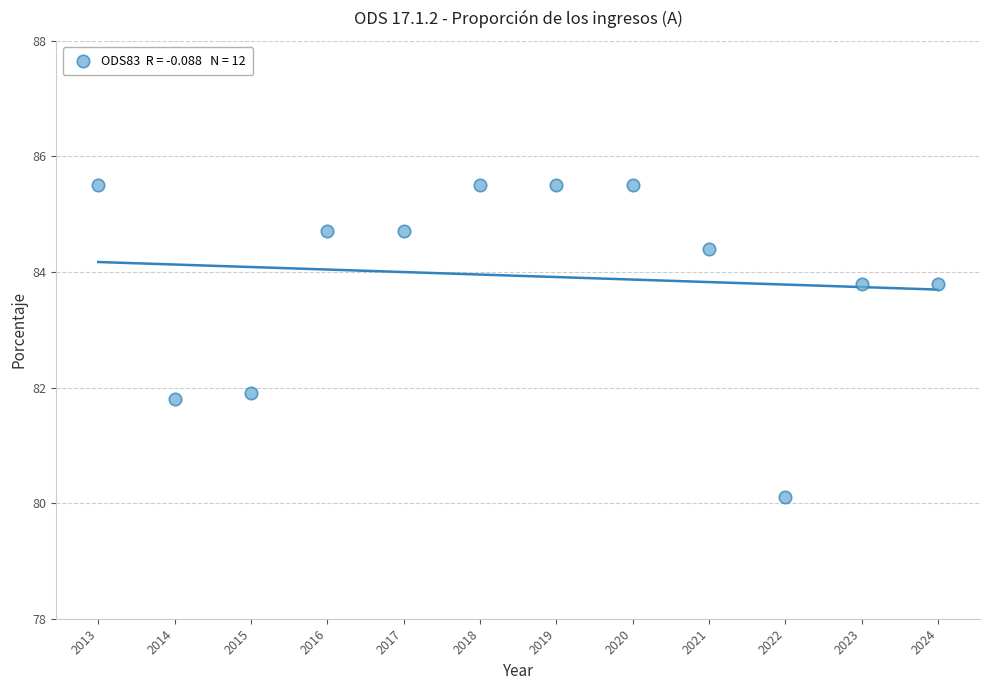

What is the range of Y values (max minus min)?

5.4